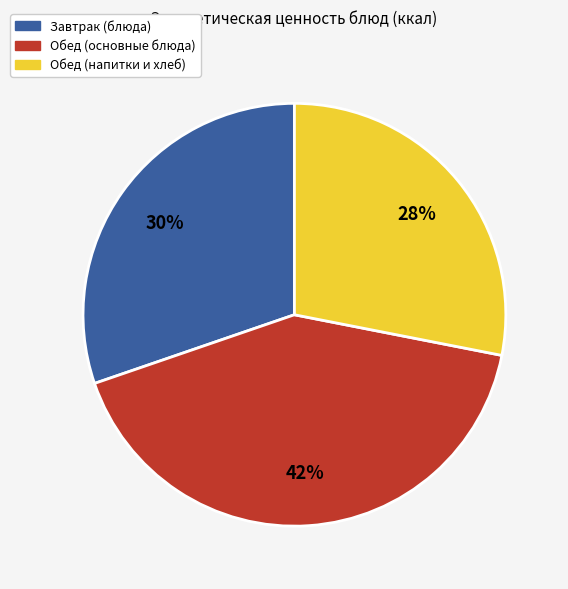

To the nearest percent, what is the average slice percentage?

33%